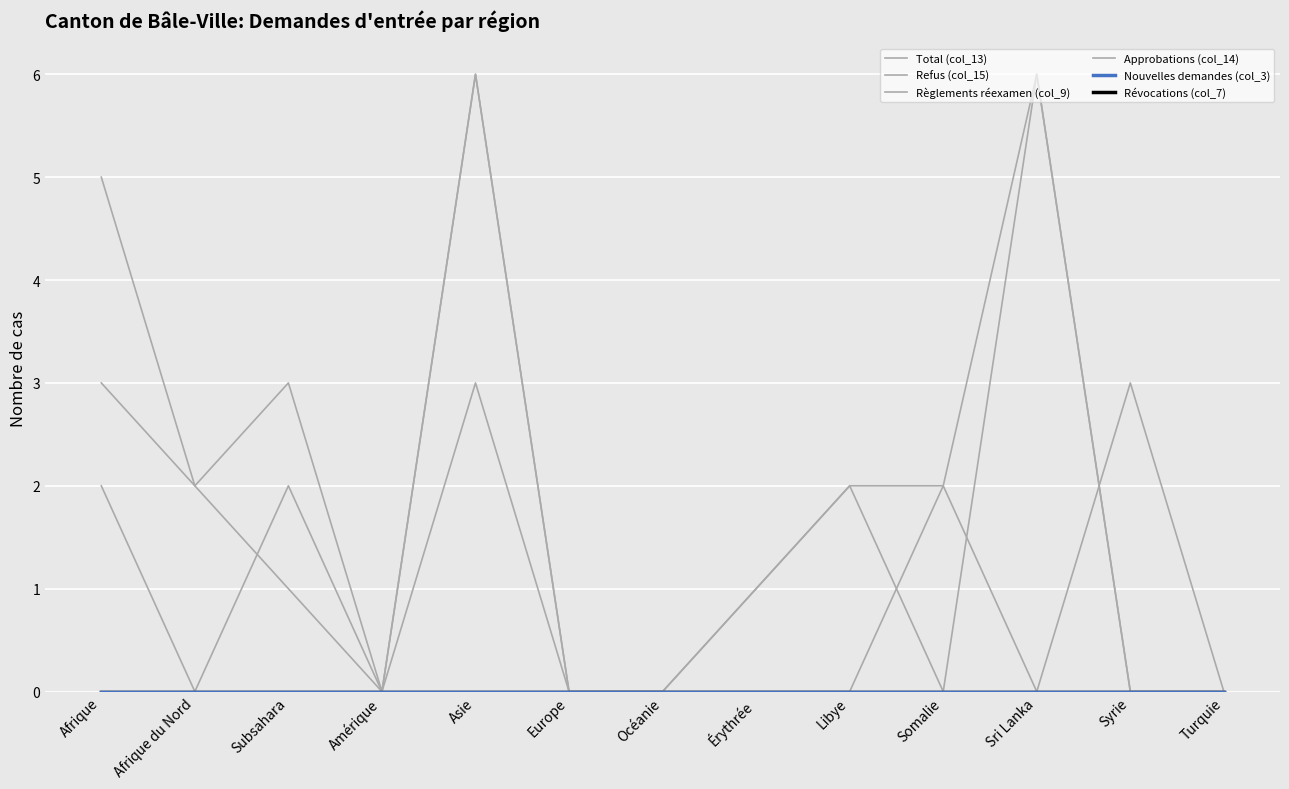

Does the chart display data point markers on the line(s)?

No